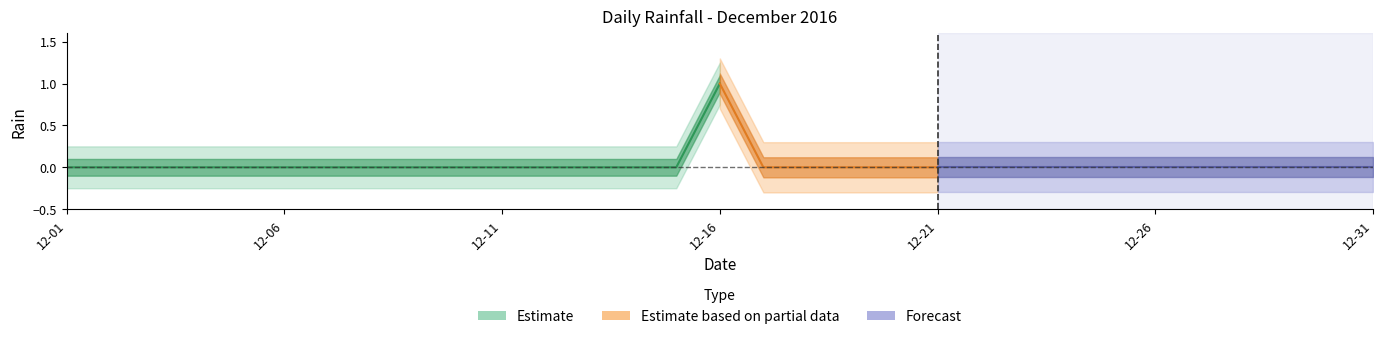

The value at 2016-12-11 is 0. True or false?

True